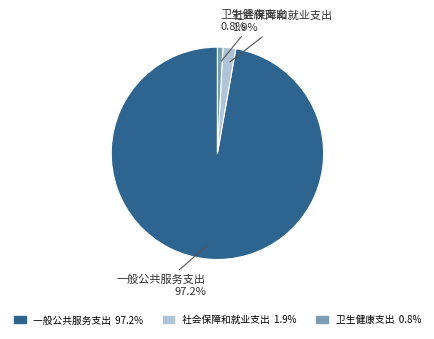

Which category has the biggest portion of the pie?

一般公共服务支出